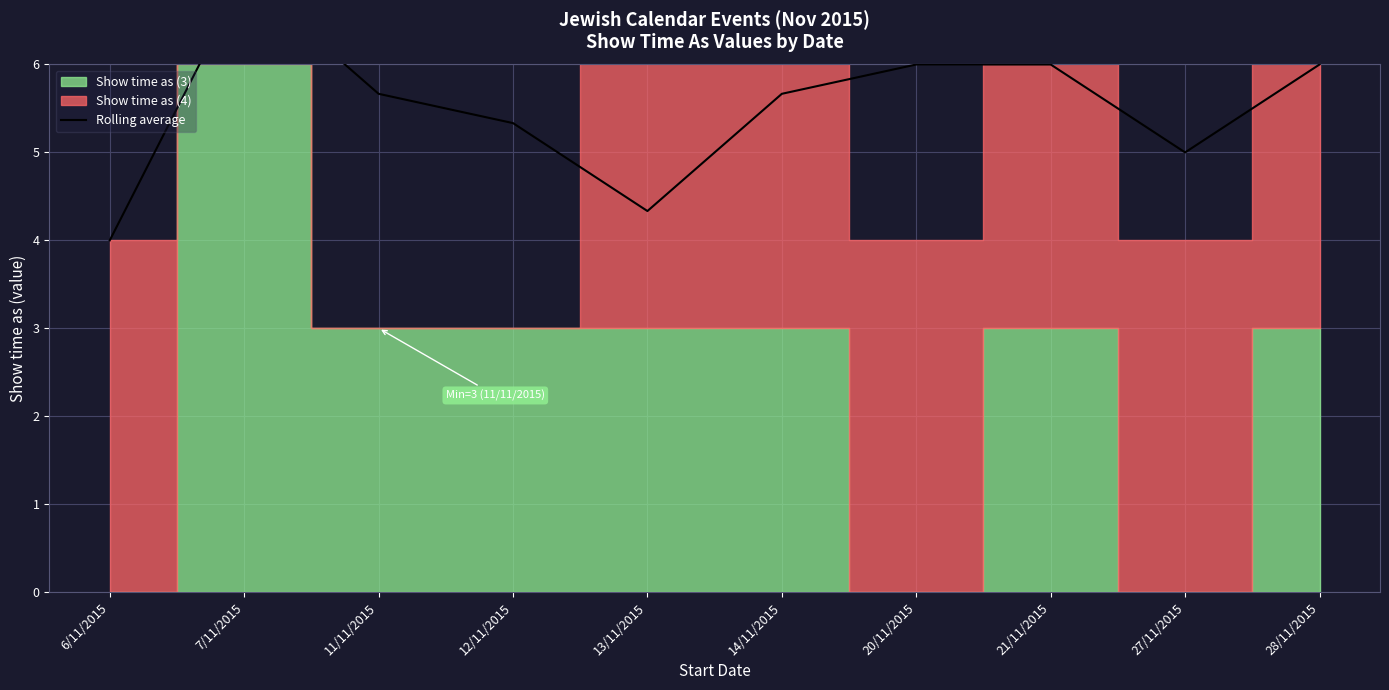

What is the change in value from 11/11/2015 to 12/11/2015?

-0.3